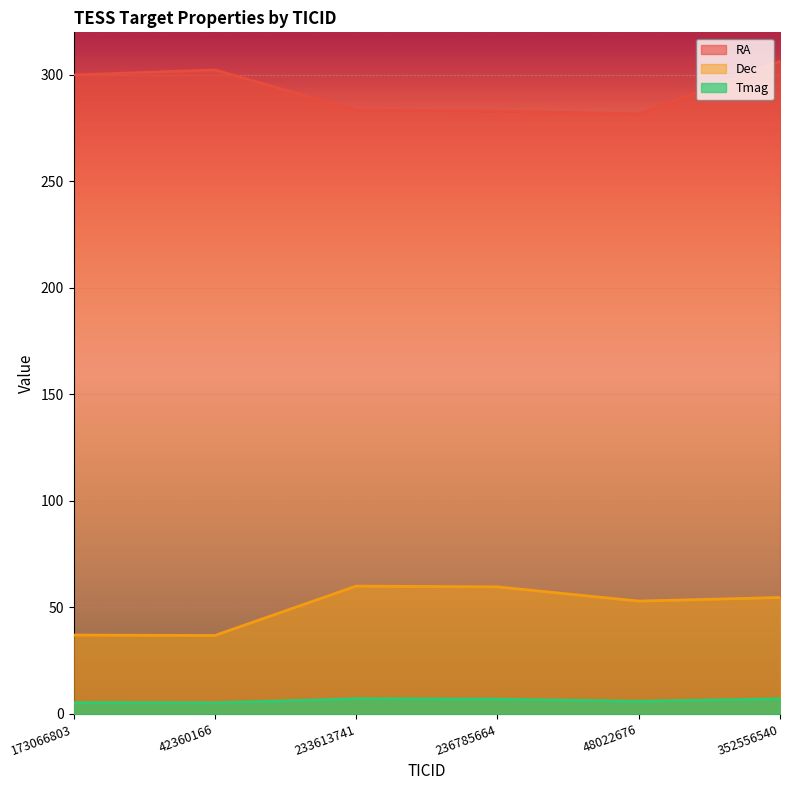

List the series in order of their peak value, highest first.

RA, Dec, Tmag